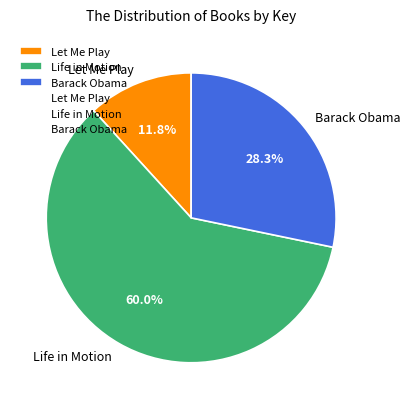

How many slices are in this pie chart?

3